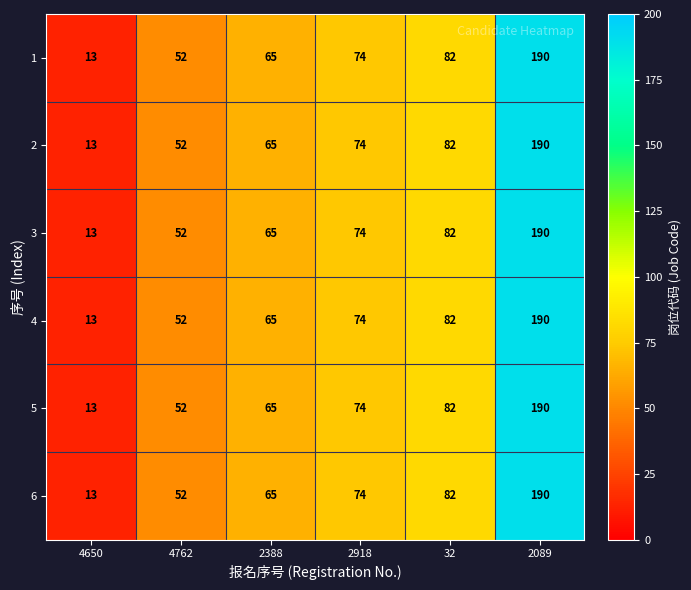

What is the approximate value of 3 at 2388?

65